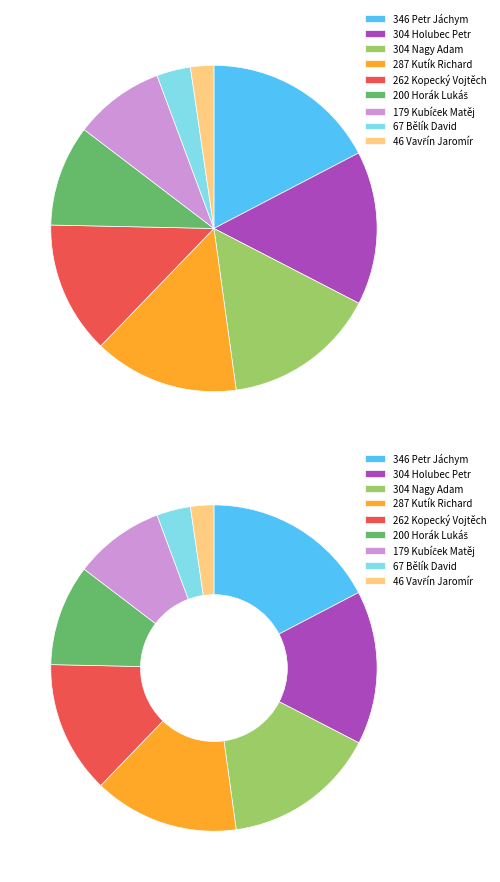

The Bělík David slice represents 3% of the pie. True or false?

True